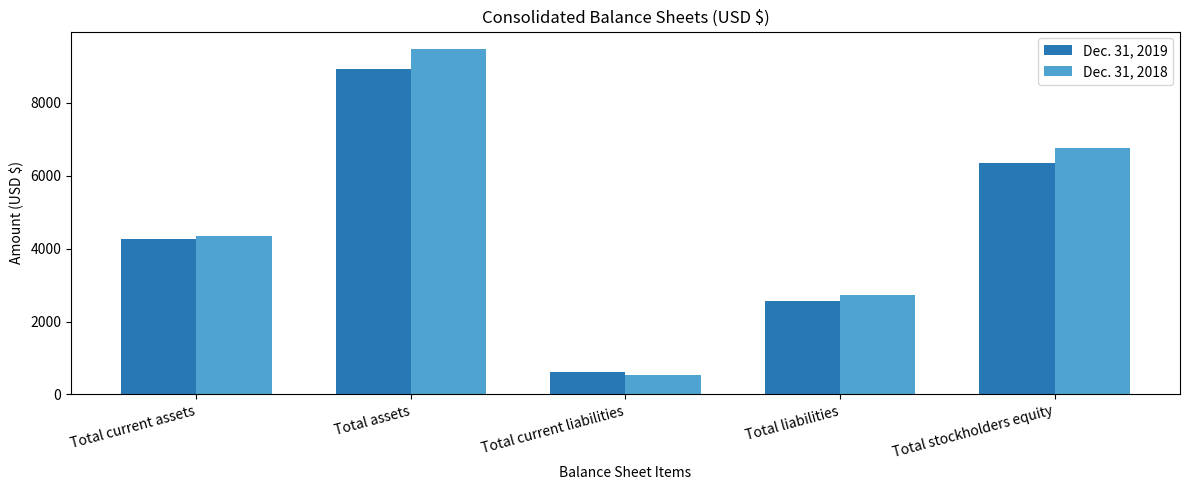

Is the value of Dec. 31, 2018 at Total stockholders equity greater than the value of Dec. 31, 2019 at Total assets?

No